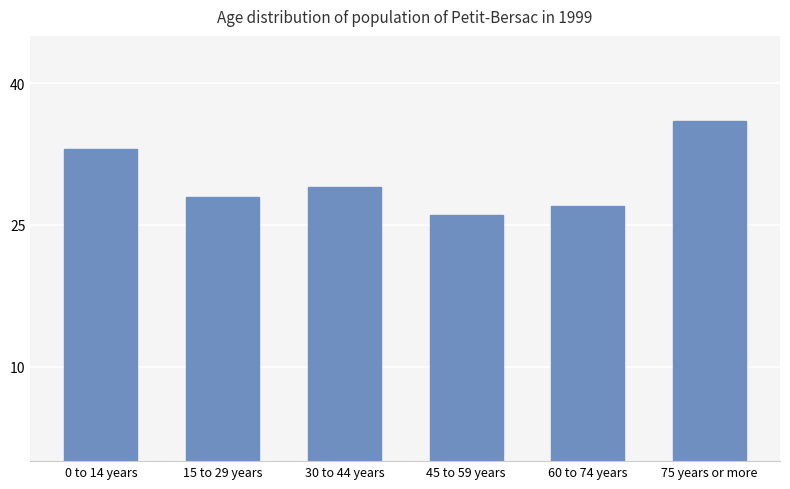

How many data points are less than 29?

3